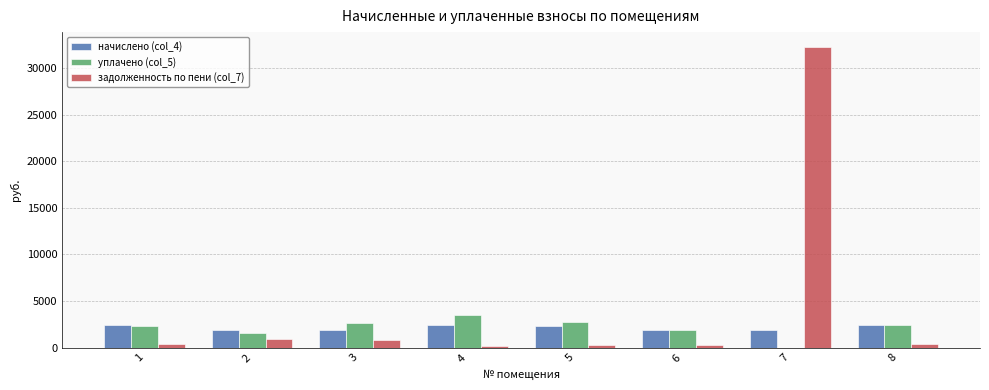

What is the highest value of the задолженность по пени (col_7) series?

32238.8